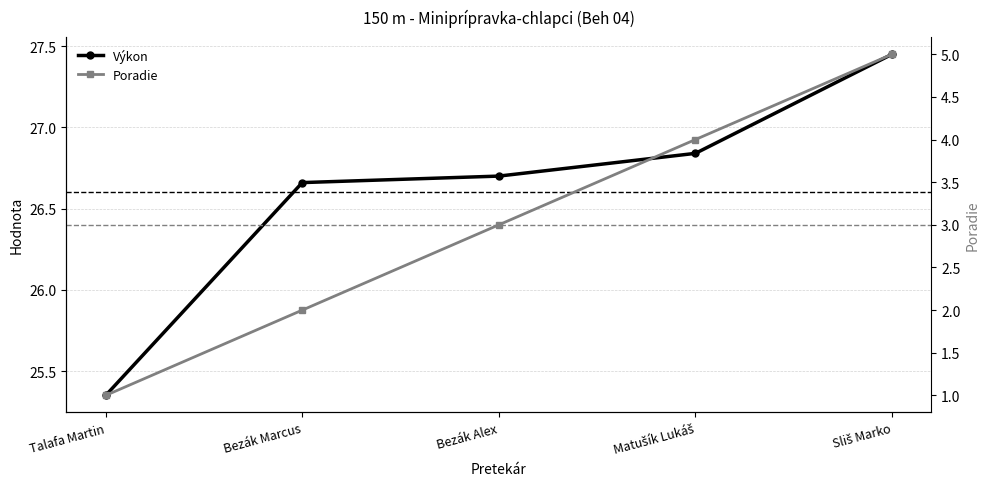

List the labels in order of Poradie value, smallest first.

Talafa Martin, Bezák Marcus, Bezák Alex, Matušík Lukáš, Sliš Marko